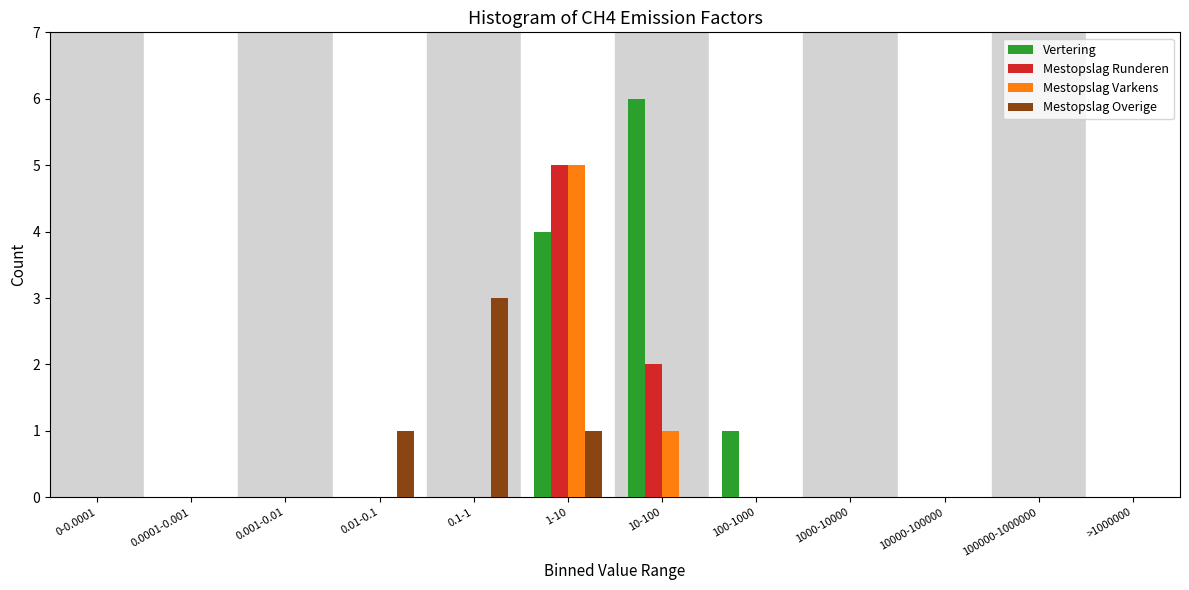

At which category is the sum across all series the highest?

1-10